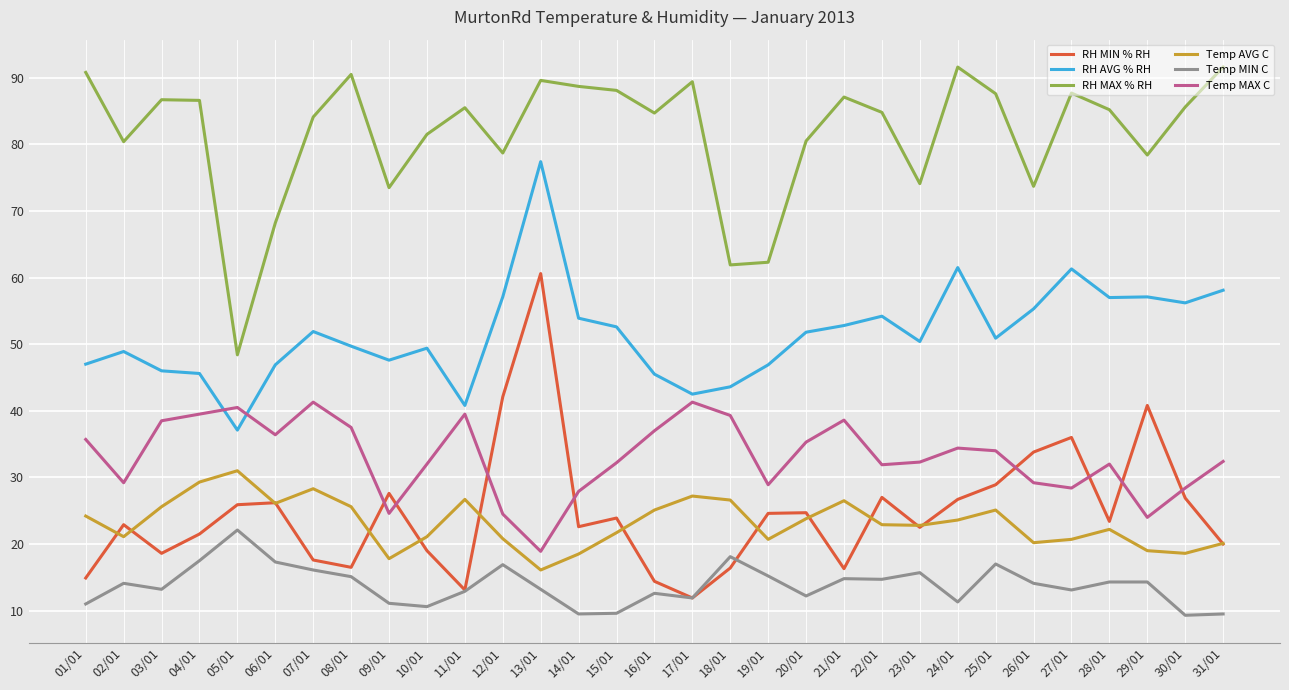

What is the maximum value for Temp MAX C?

41.3